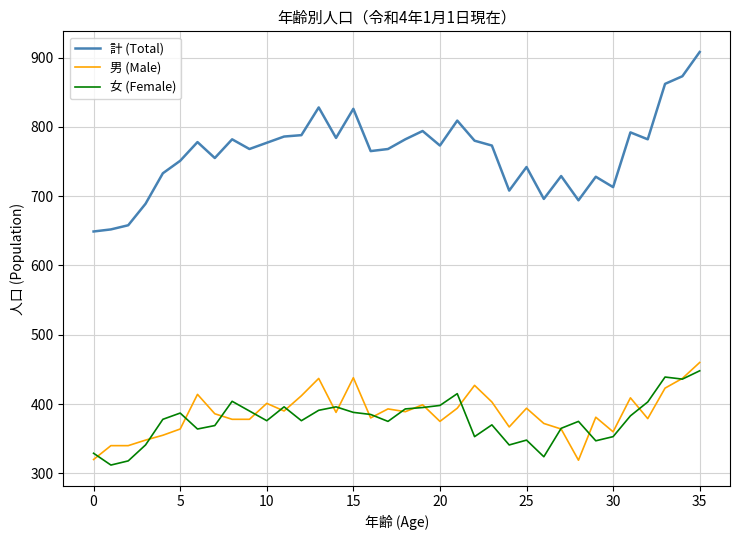

In 女 (Female), how many points are lower than both neighbors (excluding endpoints)?

10